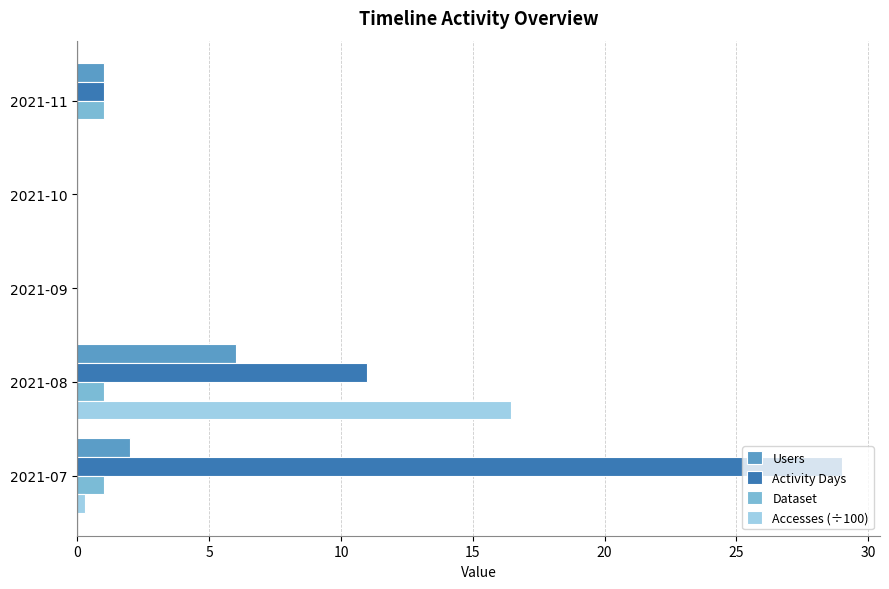

What is the maximum value for Activity Days?

29.0